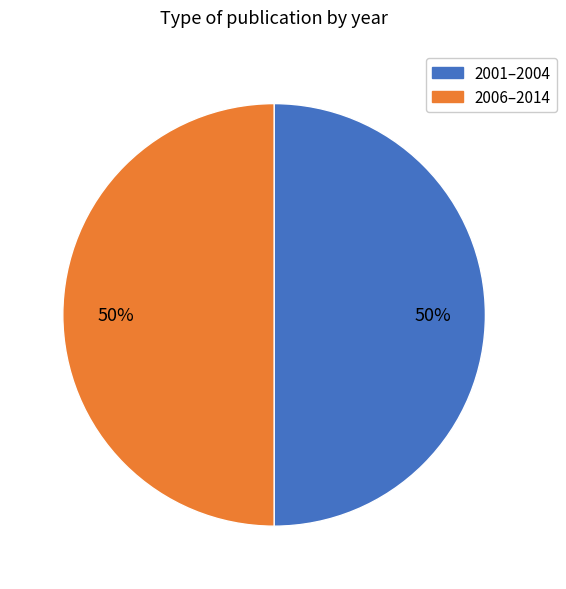

How many segments does this pie chart have?

2